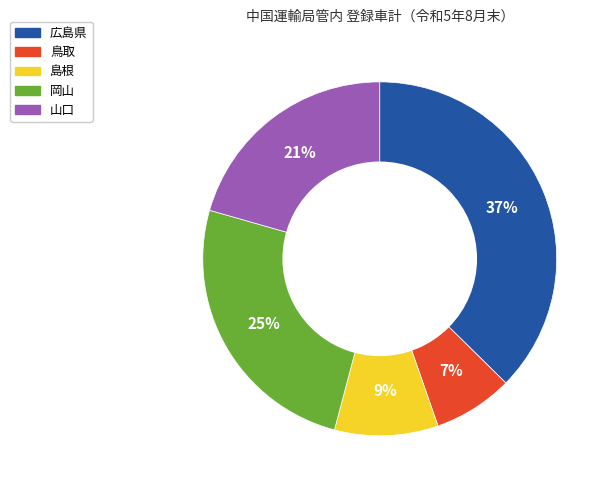

Count the number of slices in the pie.

5